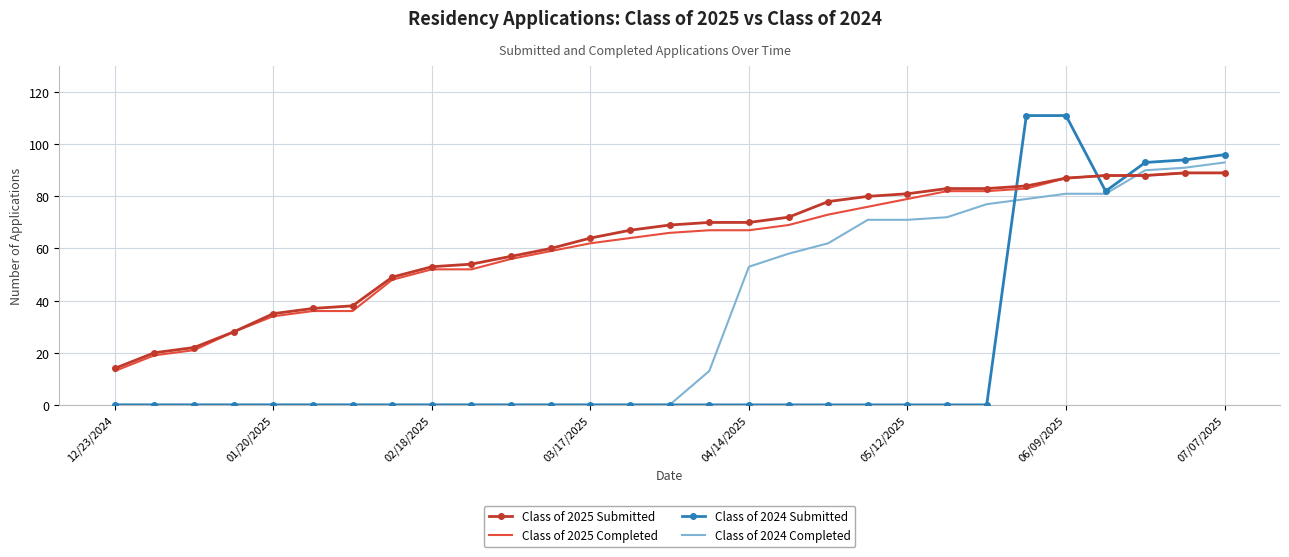

Which series has the widest spread of values?

Class of 2024 Submitted